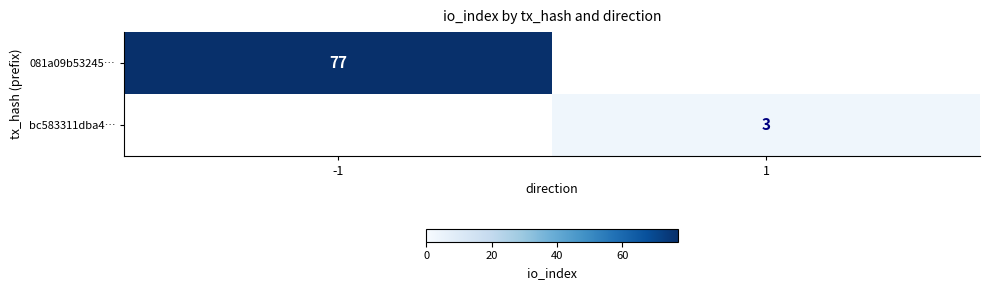

Between 1 and -1, which is larger?

-1